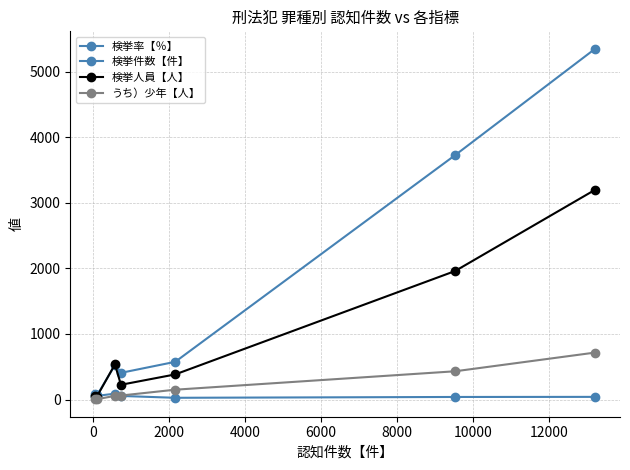

Count the number of categories in the chart.

7